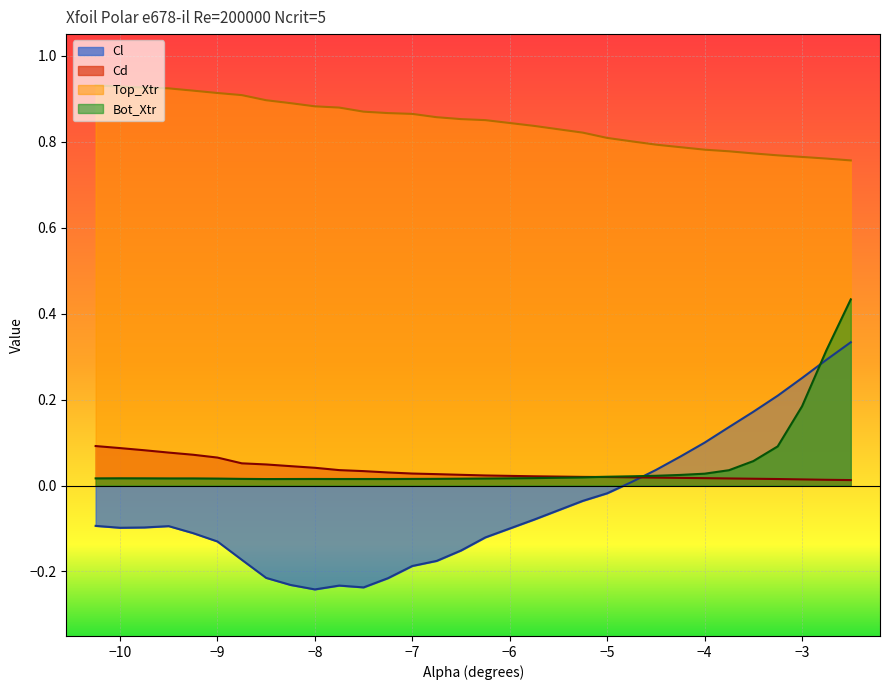

How many lines are shown in the chart?

4